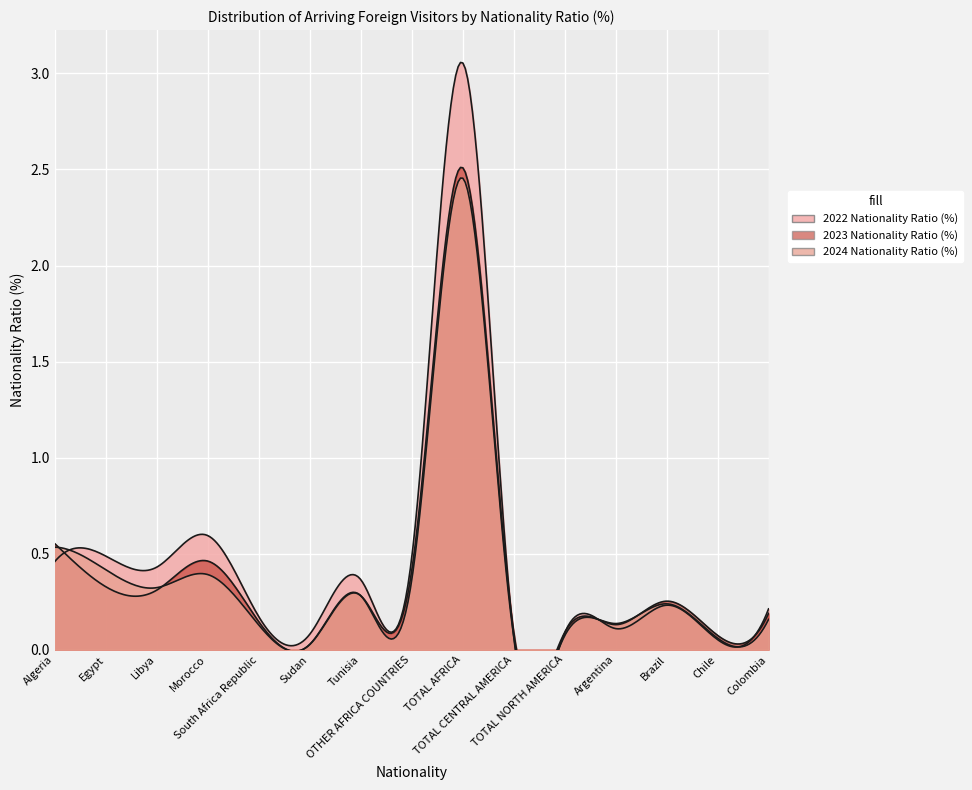

How many distinct data groups are displayed?

3